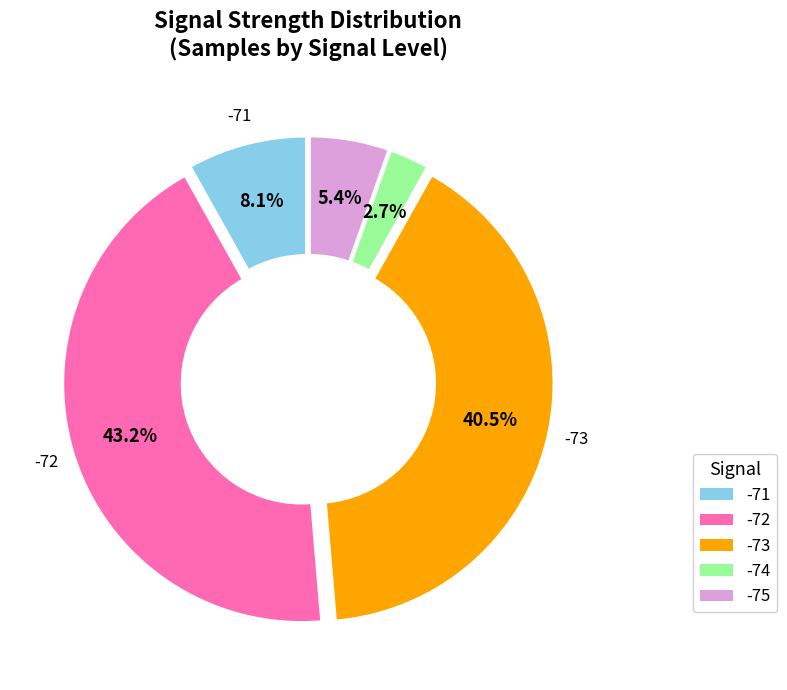

Is there any slice that represents more than half of the pie?

No